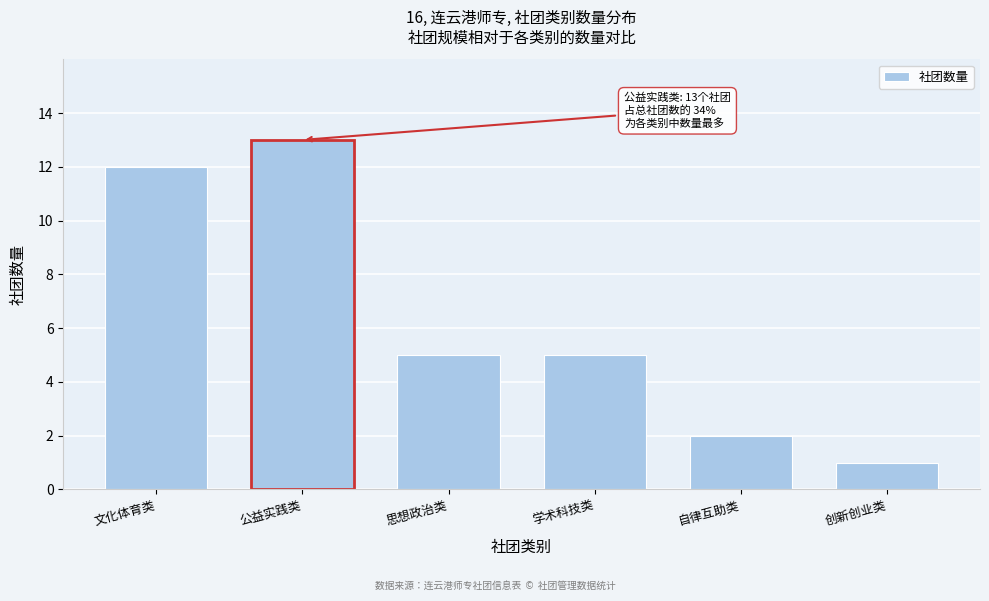

Reading left to right, transcribe all the data shown in this chart.

文化体育类=12	公益实践类=13	思想政治类=5	学术科技类=5	自律互助类=2	创新创业类=1